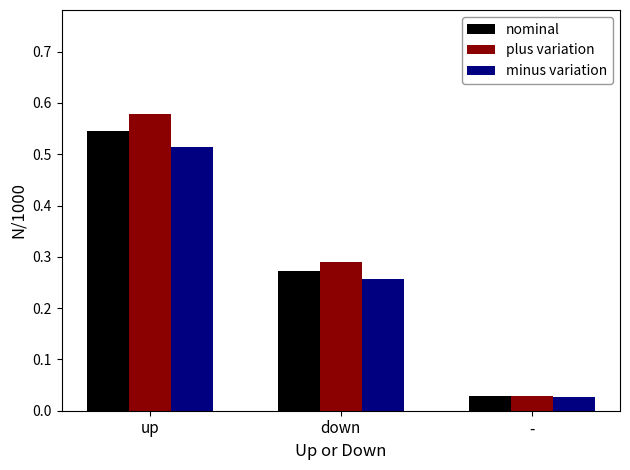

Rank the series by their average value, from highest to lowest.

plus variation, nominal, minus variation